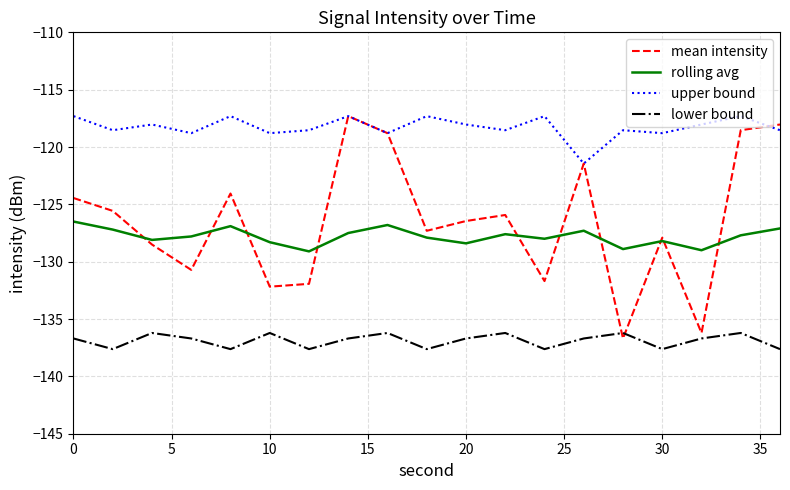

After their last crossing, which series has the higher values: mean intensity or upper bound?

mean intensity